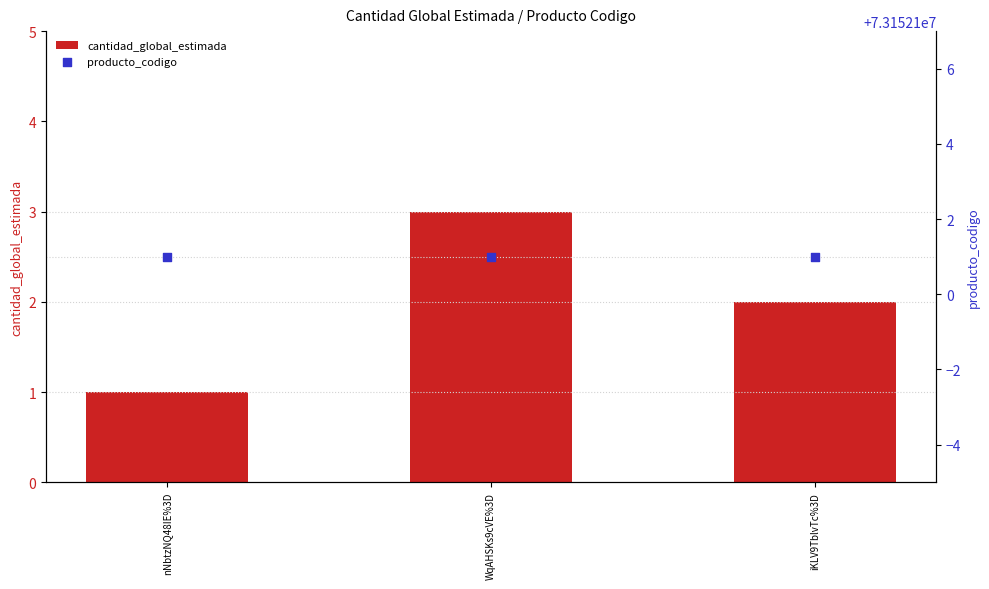

Which series has the largest total across all categories?

producto_codigo